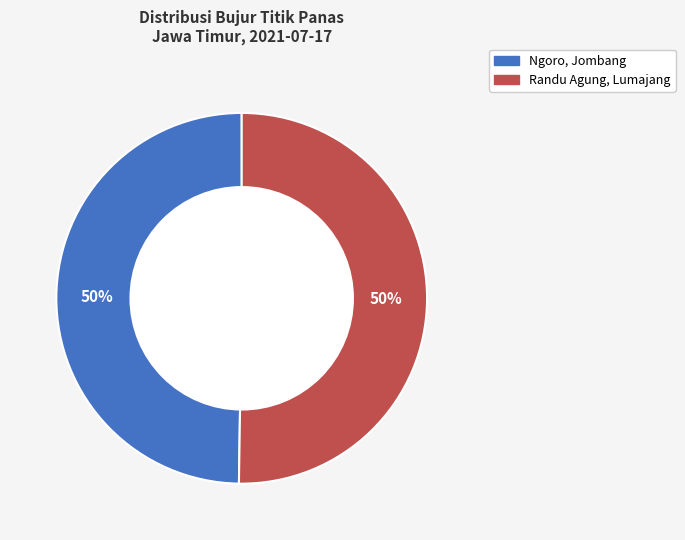

Count the number of slices in the pie.

2